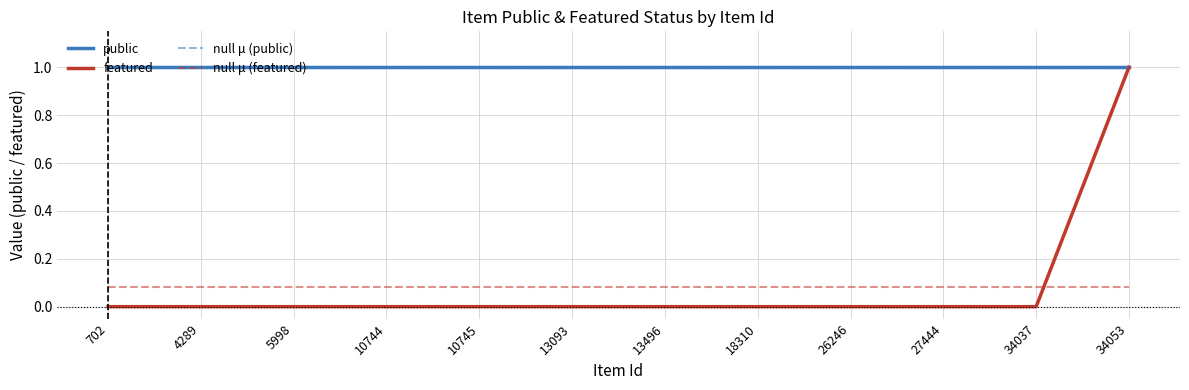

Is this an area chart (filled region under the line)?

No